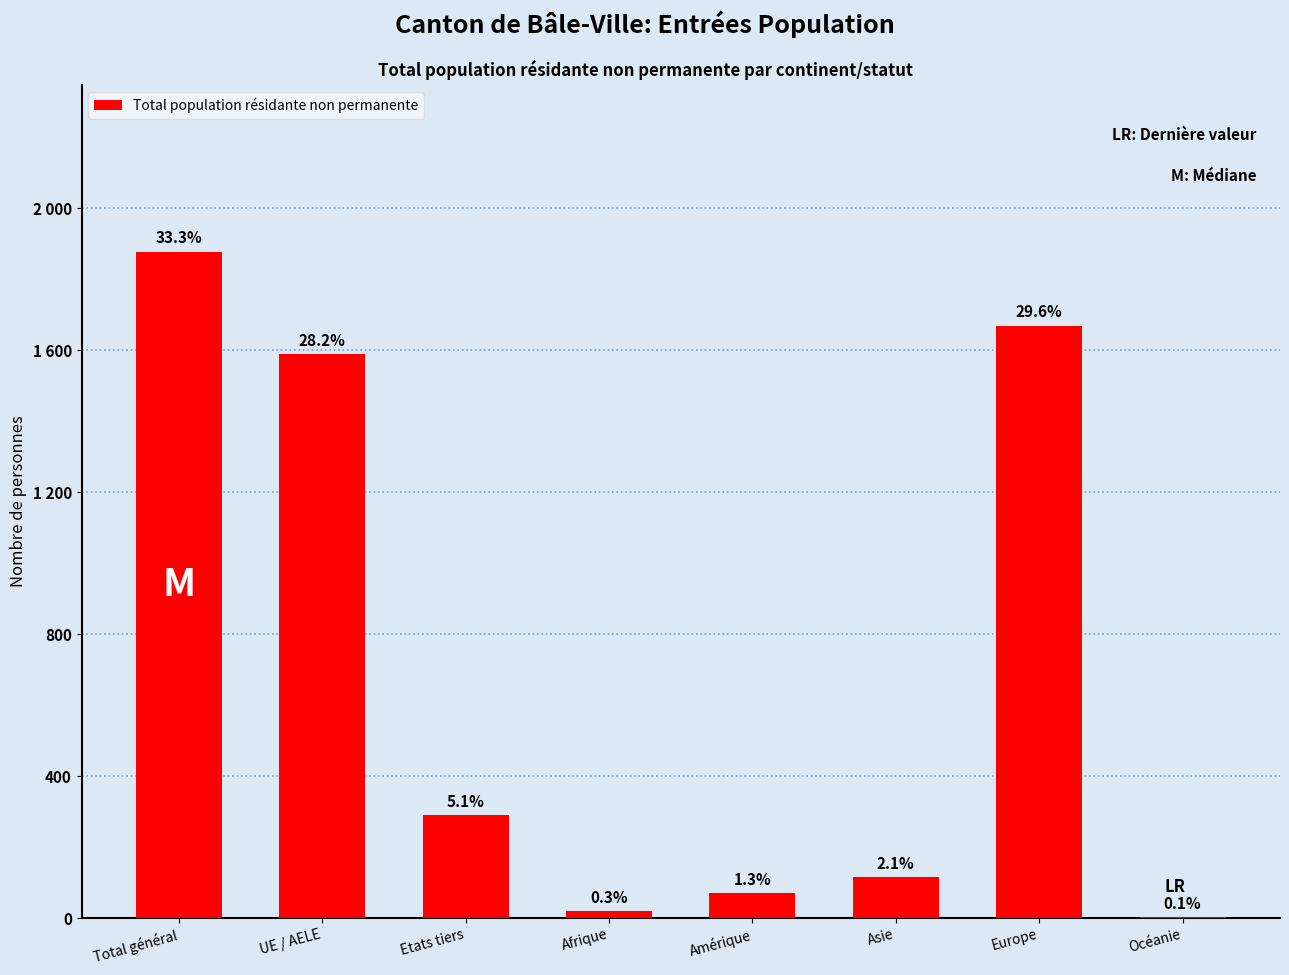

What is the difference between the values at Etats tiers and Amérique?

218